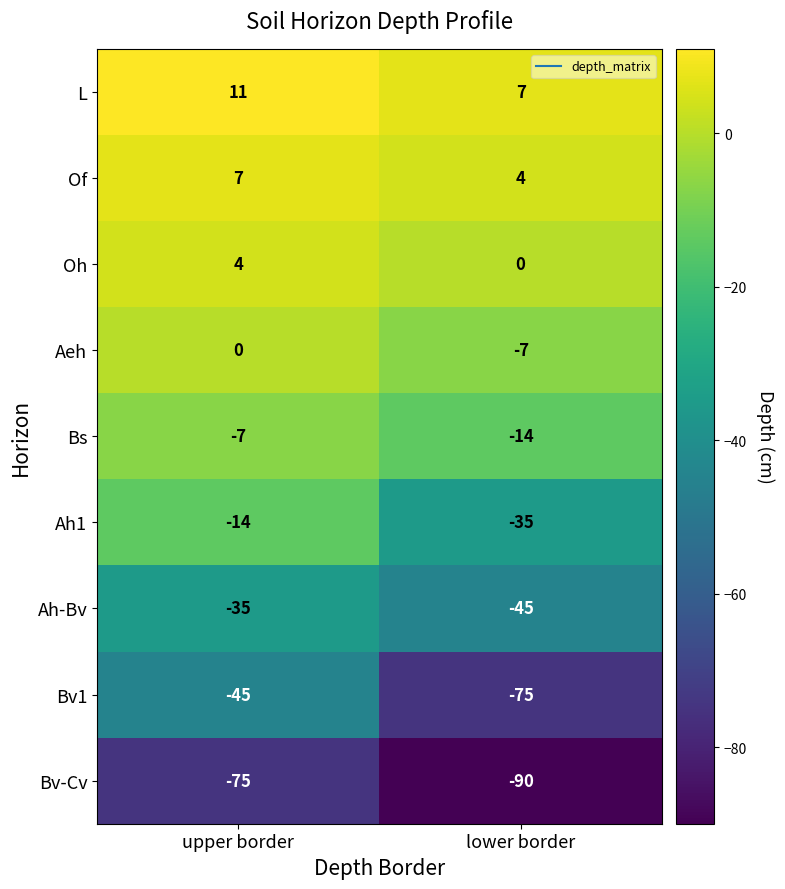

Which category has the lowest value in the Of series?

lower border